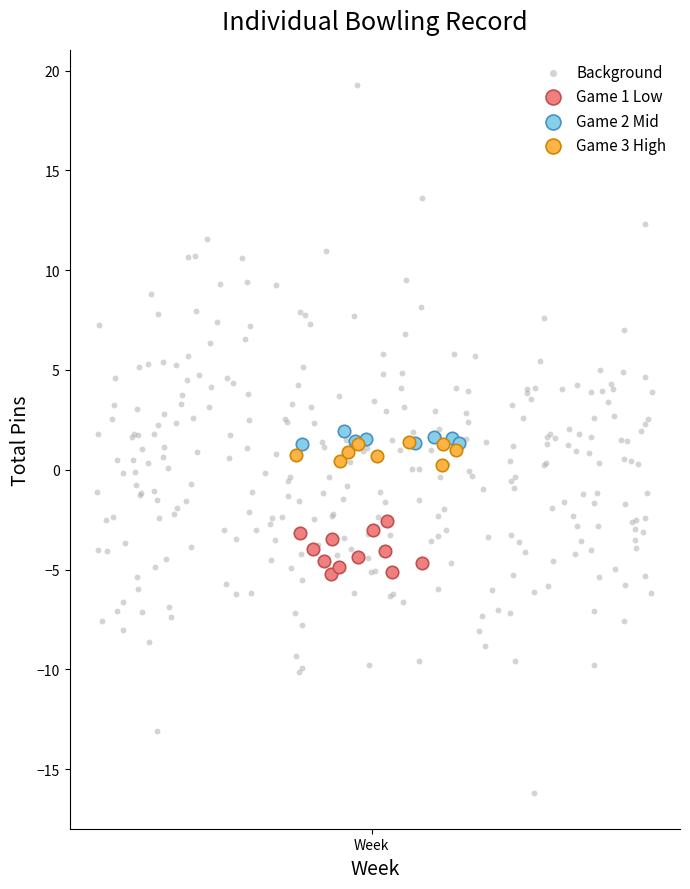

Which series has the widest spread of Y values?

Background